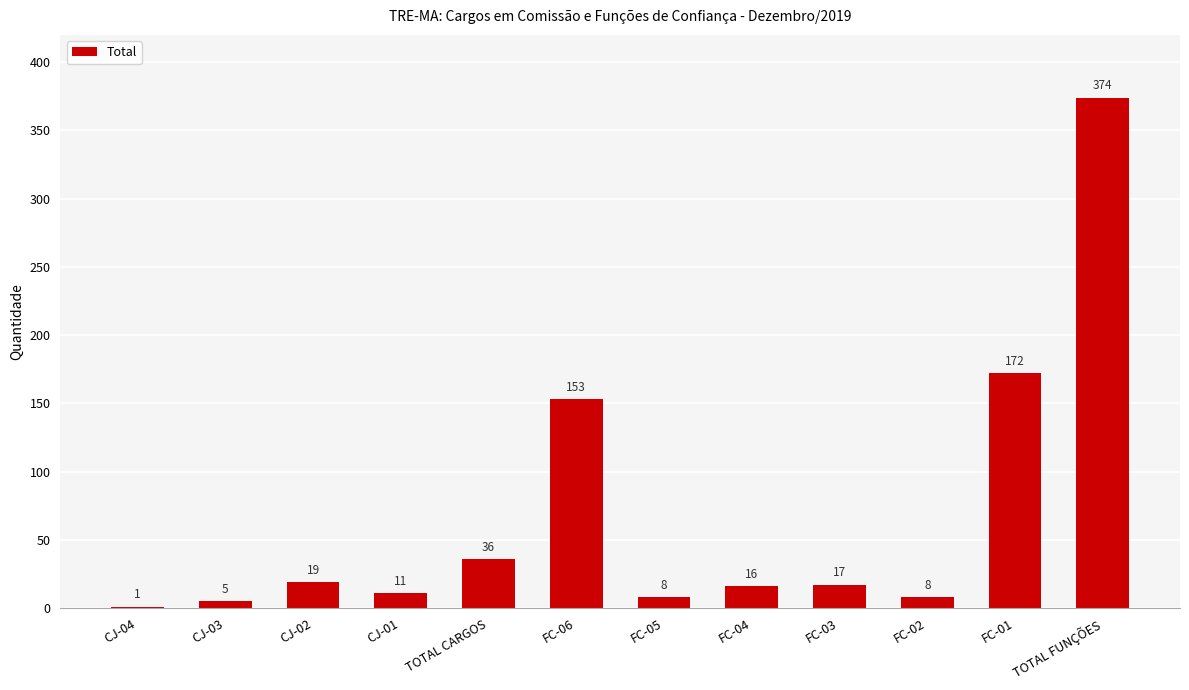

What is the ratio of the value at FC-04 to the value at FC-06?

0.1